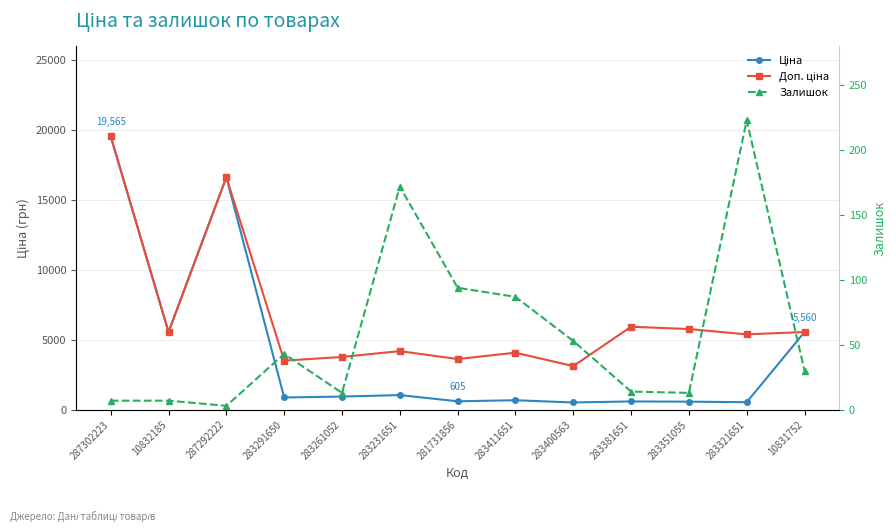

Reading left to right, extract all data points from this chart.

Ціна: 19564.9	5560.3	16636.8	878.0	944.2	1048.4	604.6	680.4	520.6	594.0	577.4	539.6	5560.3
Доп. ціна: 19564.9	5560.3	16636.8	3511.9	3777.0	4193.5	3627.9	4082.3	3123.8	5940.0	5774.3	5395.7	5560.3
Залишок: 7.0	7.0	3.0	43.0	13.0	172.0	94.0	87.0	53.0	14.0	13.0	223.0	30.0